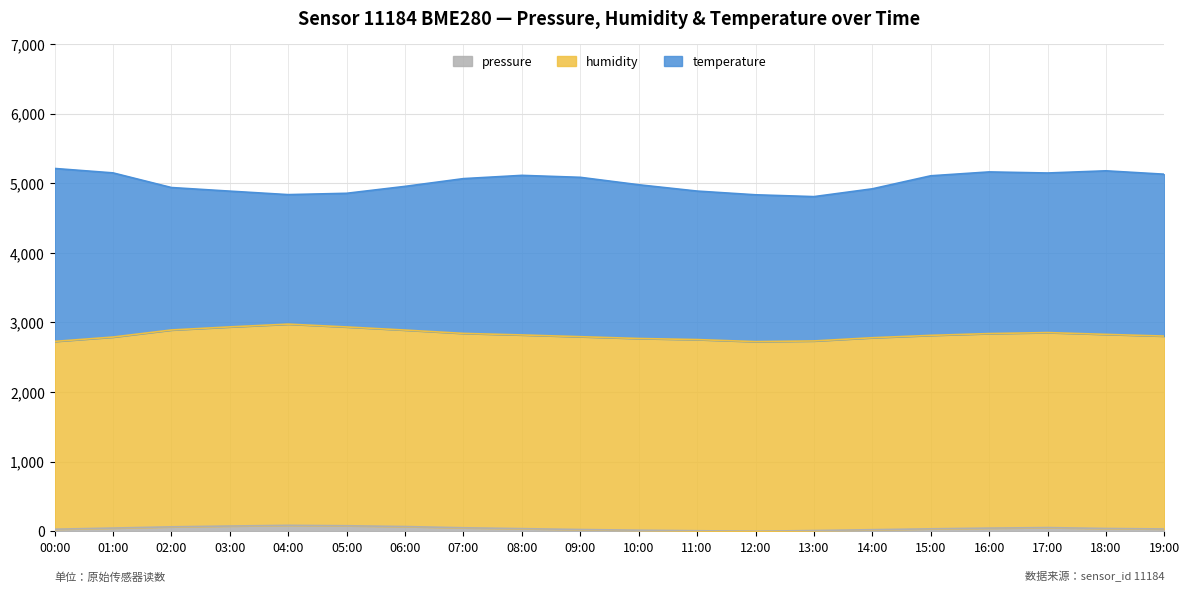

How many data points in pressure are above 40?

10